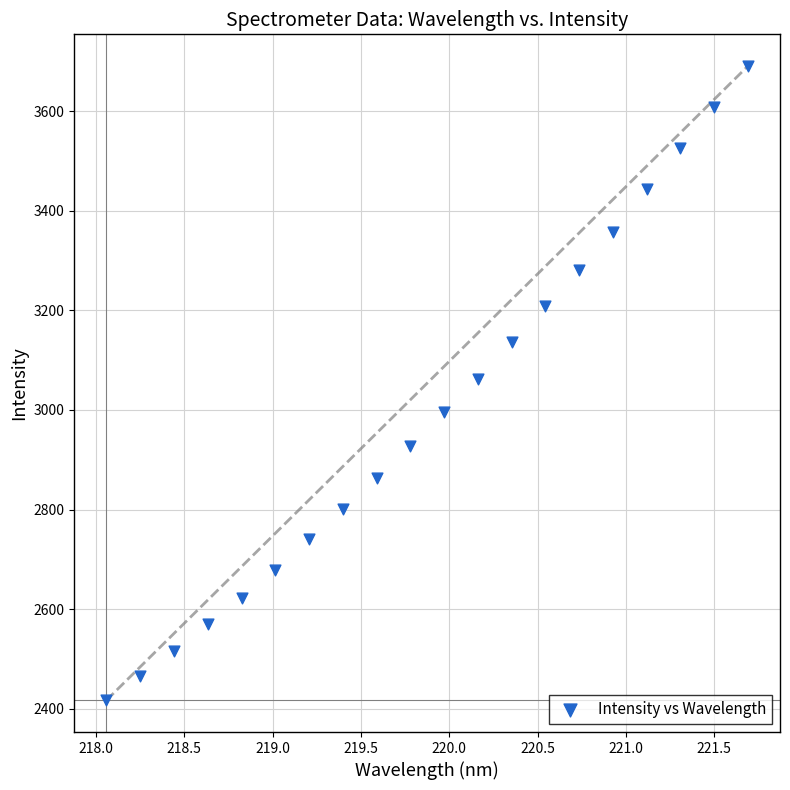

What is the range of X values (max minus min)?

3.6